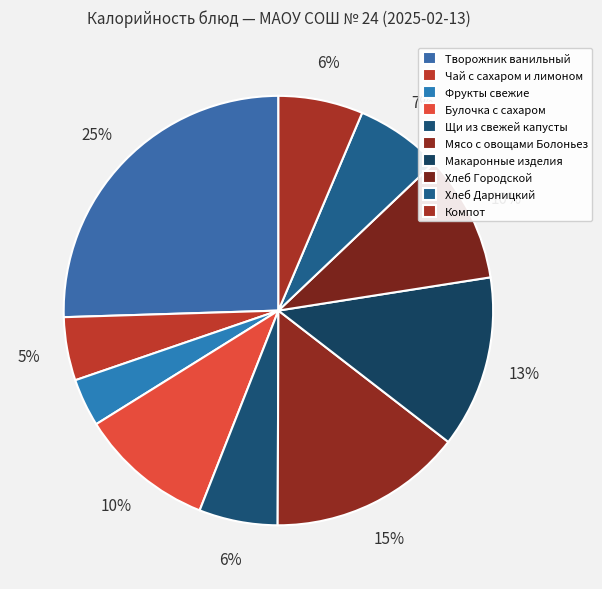

Which category has the smallest portion of the pie?

Фрукты свежие